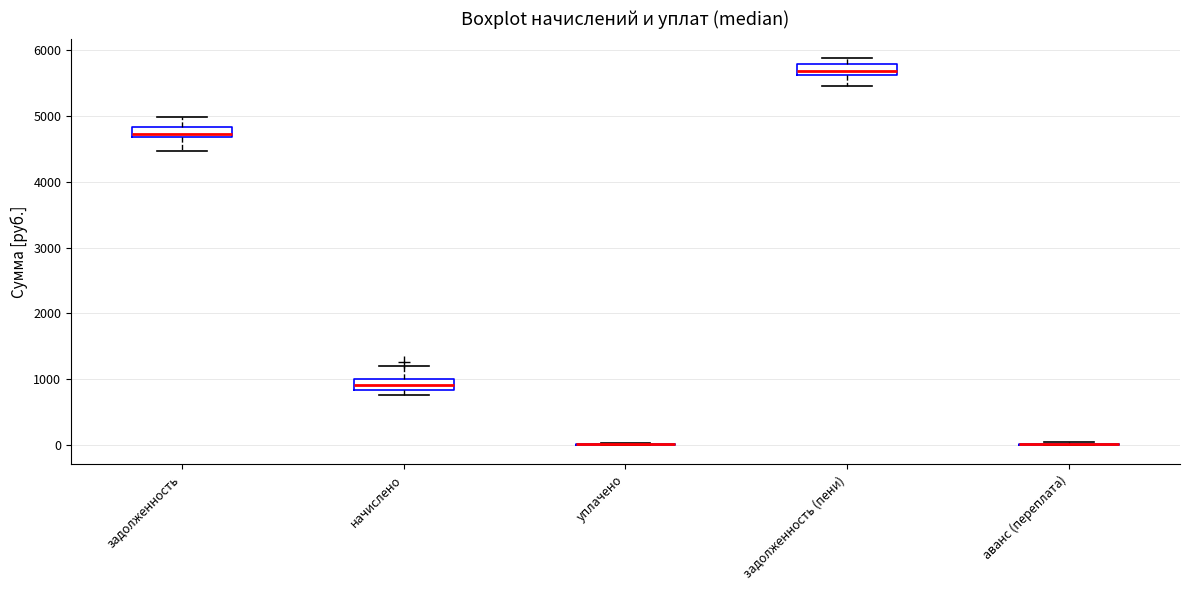

Reading left to right, transcribe this box plot: for each box, give where its median line is, the range the box spans, and where its two whiskers end, as read against the y-axis. The values are not printed on the chart, so give them approximately, as read against the axis.

задолженность: median 4700 (just above the box's lower edge), box 4700 to 4800, whiskers 4500 to 5000
начислено: median 900, box 800 to 1000, whiskers 800 (just below the box's lower edge) to 1200
уплачено: box collapsed to a line at 0, whiskers 0 to 0
задолженность (пени): median 5700, box 5600 to 5800, whiskers 5500 to 5900
аванс (переплата): box collapsed to a line at 0, whiskers 0 to 0